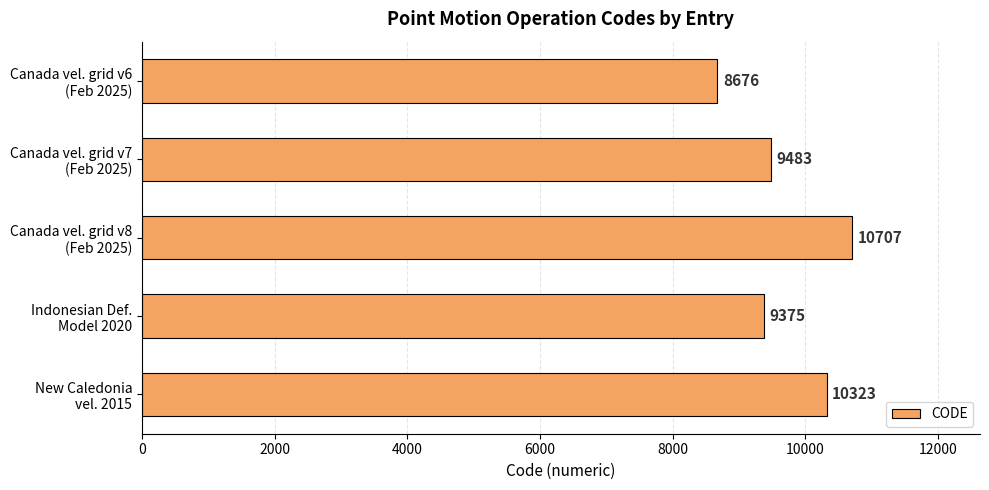

Reading top to bottom, transcribe all the data shown in this chart.

8676	9483	10707	9375	10323